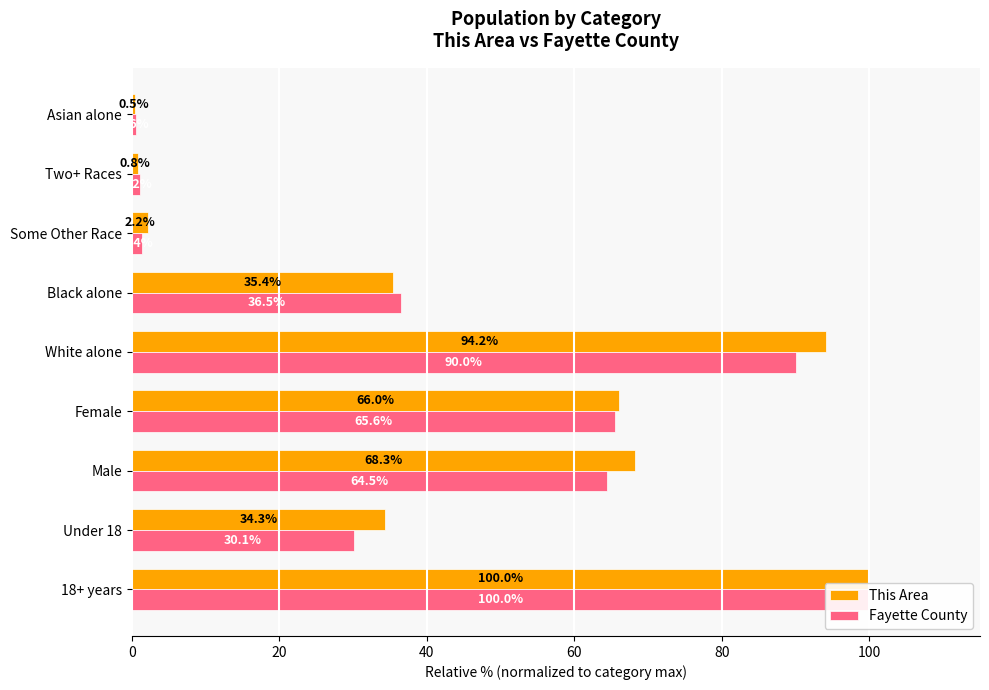

The Fayette County series shows 2.0 at Some Other Race. True or false?

False